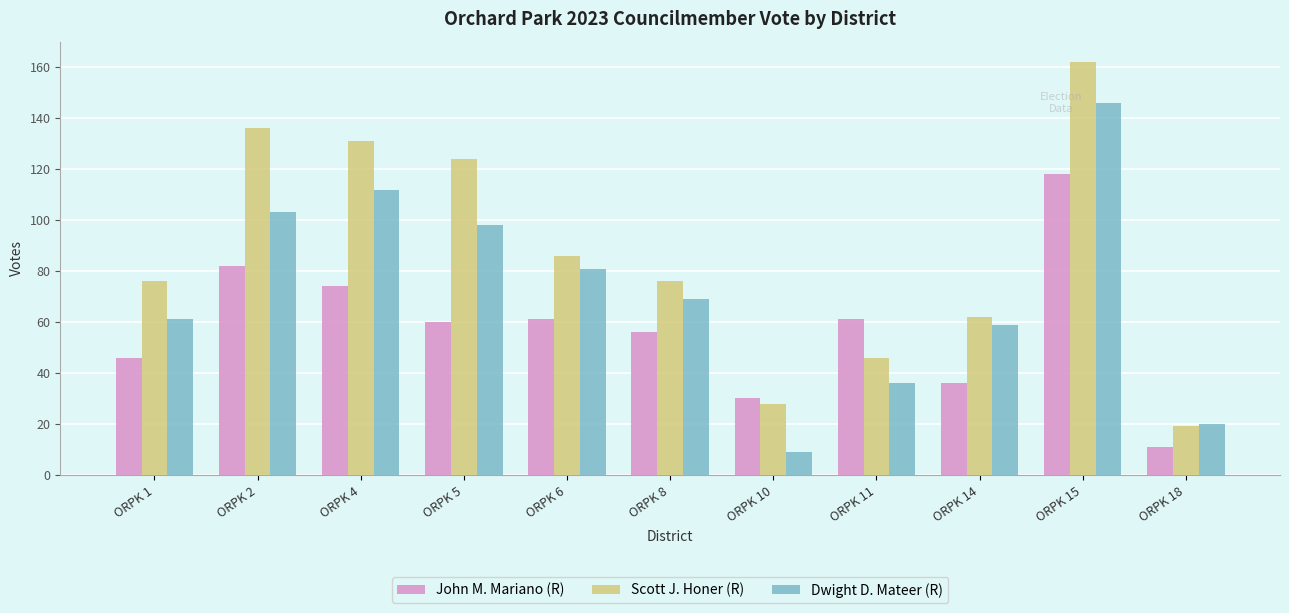

Reading left to right, what are all the values shown in this chart?

John M. Mariano (R): ORPK 1=46	ORPK 2=82	ORPK 4=74	ORPK 5=60	ORPK 6=61	ORPK 8=56	ORPK 10=30	ORPK 11=61	ORPK 14=36	ORPK 15=118	ORPK 18=11
Scott J. Honer (R): ORPK 1=76	ORPK 2=136	ORPK 4=131	ORPK 5=124	ORPK 6=86	ORPK 8=76	ORPK 10=28	ORPK 11=46	ORPK 14=62	ORPK 15=162	ORPK 18=19
Dwight D. Mateer (R): ORPK 1=61	ORPK 2=103	ORPK 4=112	ORPK 5=98	ORPK 6=81	ORPK 8=69	ORPK 10=9	ORPK 11=36	ORPK 14=59	ORPK 15=146	ORPK 18=20